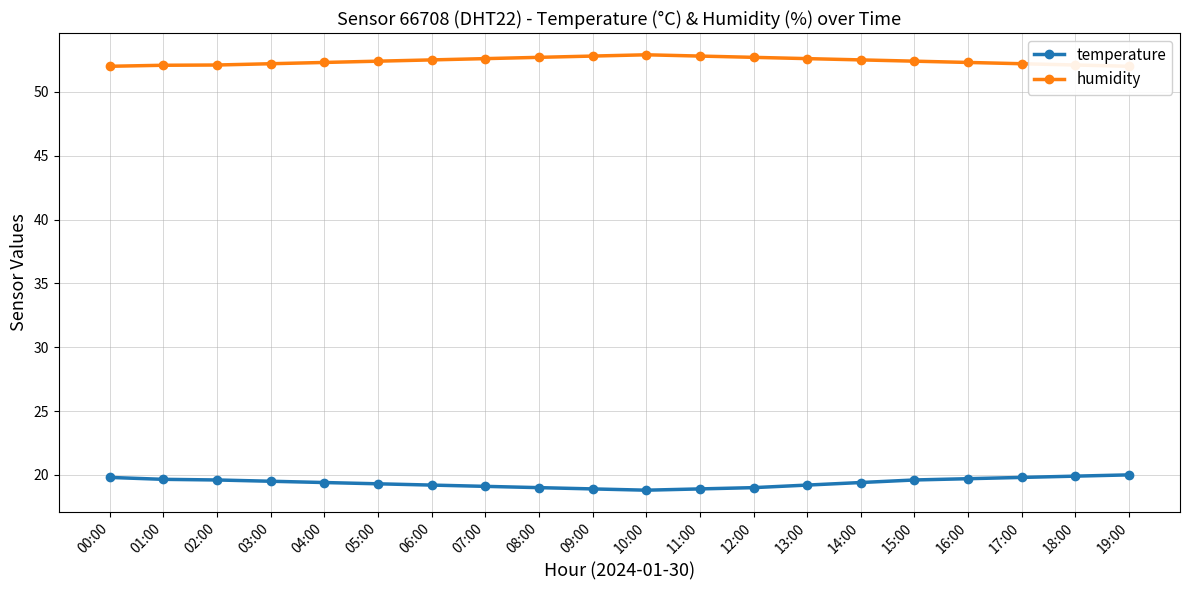

How many lines are shown in the chart?

2